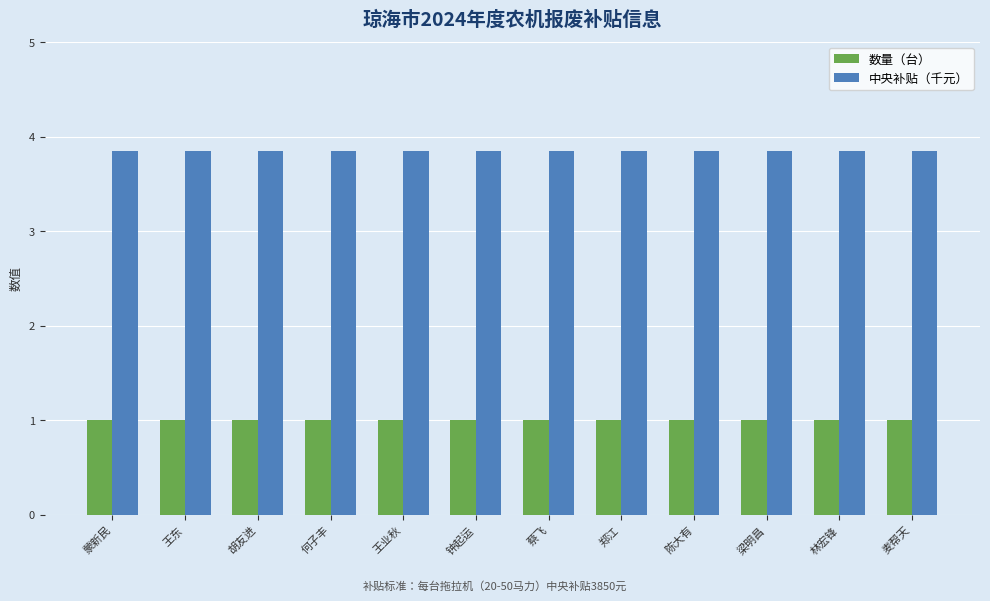

Is the value of 数量（台） at 陈大有 greater than the value of 中央补贴（千元） at 蒙新民?

No